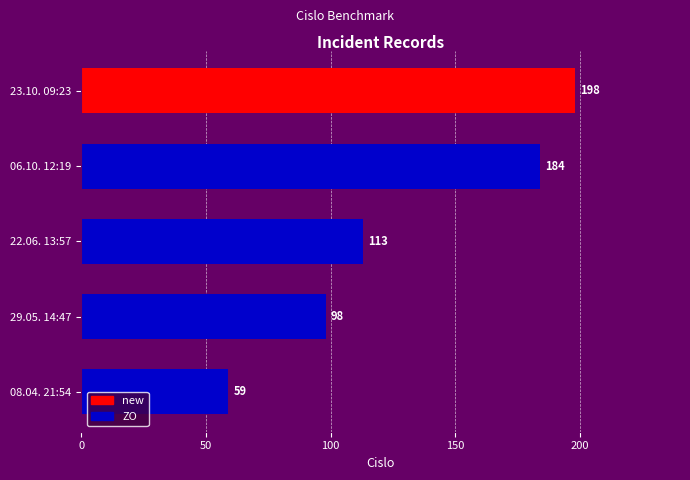

Rank the categories by value from highest to lowest.

23.10. 09:23, 06.10. 12:19, 22.06. 13:57, 29.05. 14:47, 08.04. 21:54